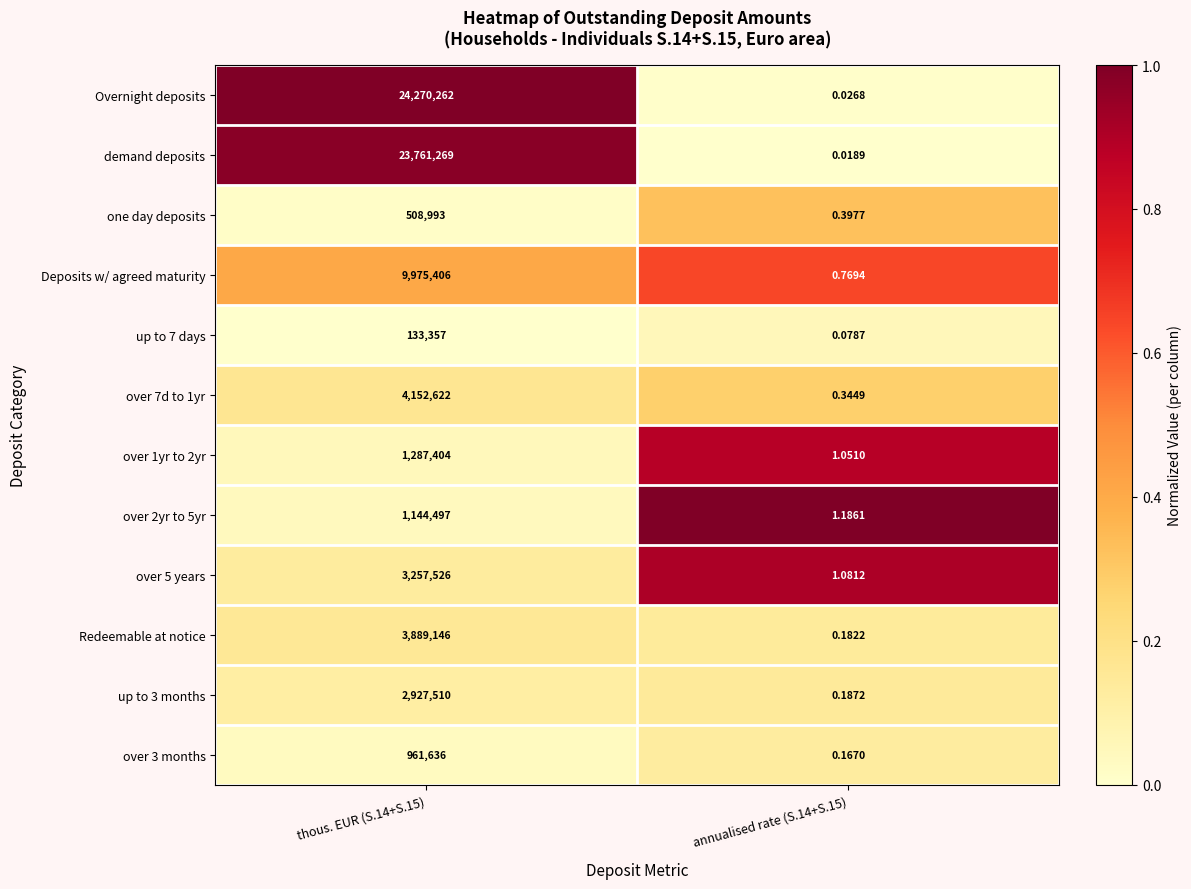

Rank the series by their maximum value, from highest to lowest.

Overnight deposits, demand deposits, Deposits w/ agreed maturity, over 7d to 1yr, Redeemable at notice, over 5 years, up to 3 months, over 1yr to 2yr, over 2yr to 5yr, over 3 months, one day deposits, up to 7 days